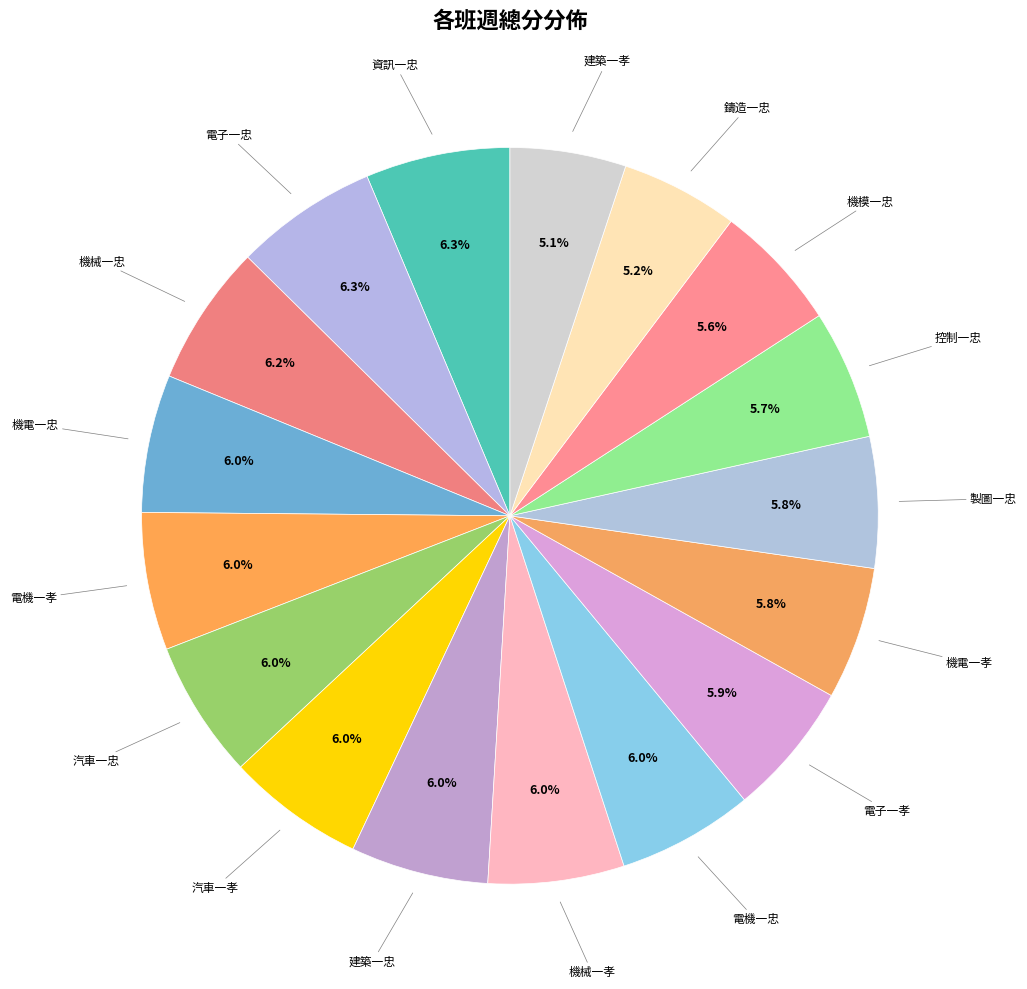

How many segments does this pie chart have?

17